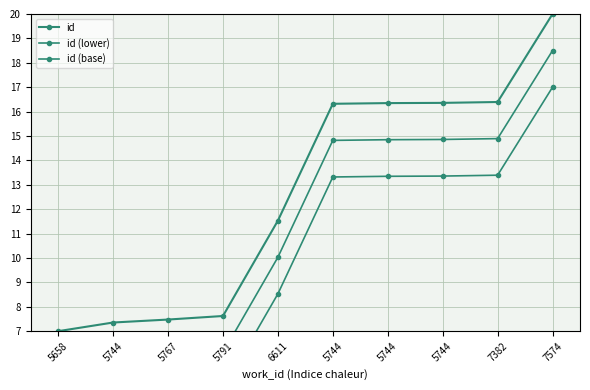

What is the difference between the id (lower) values at 5767 and 5791?

0.1